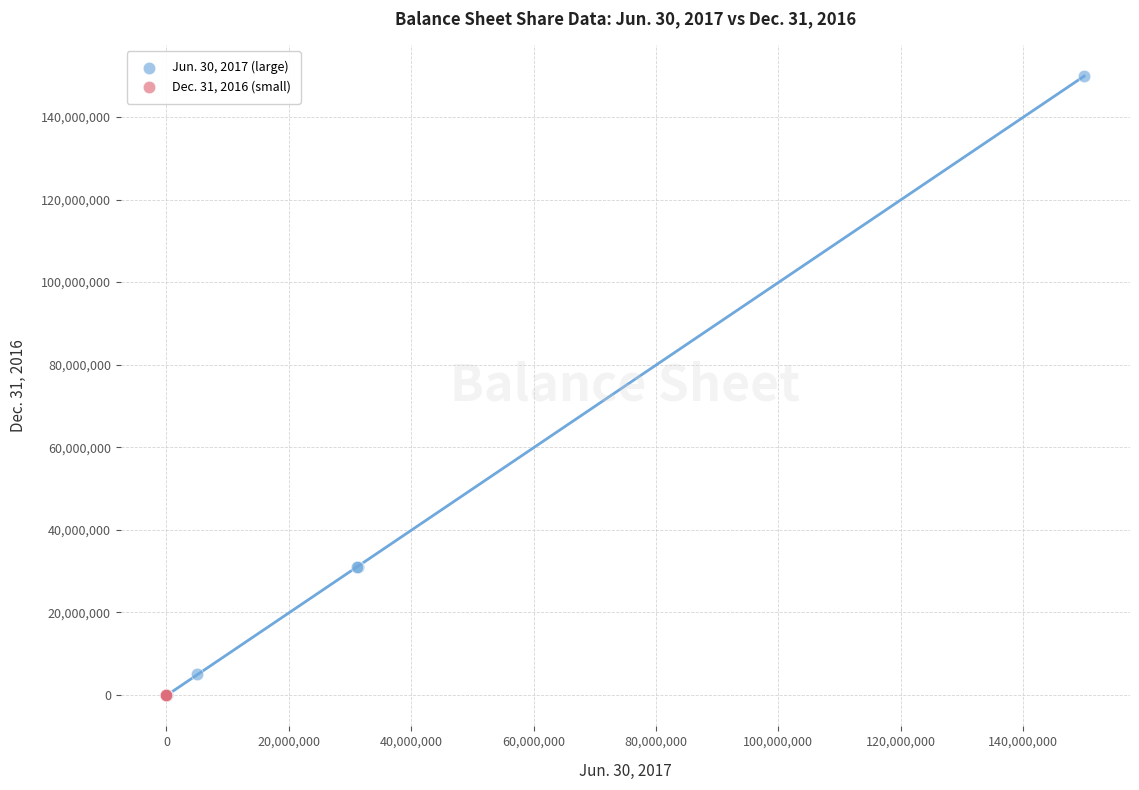

Which series has the largest Y range (max minus min)?

Jun. 30, 2017 (large)